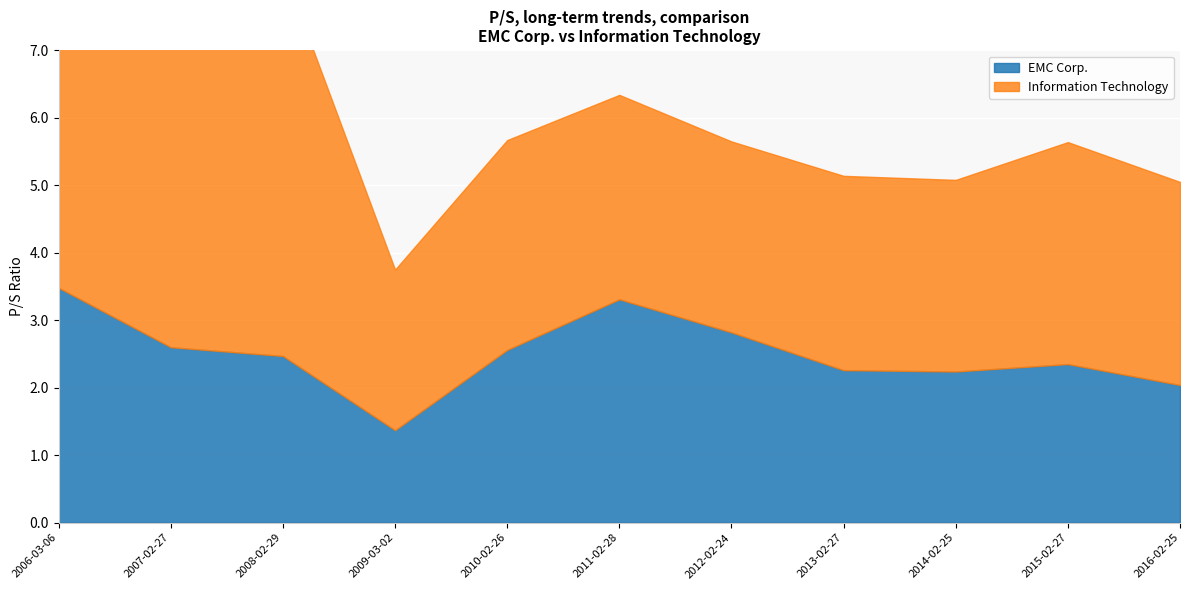

Is it true that Information Technology equals 2.8 at 2014-02-25?

True